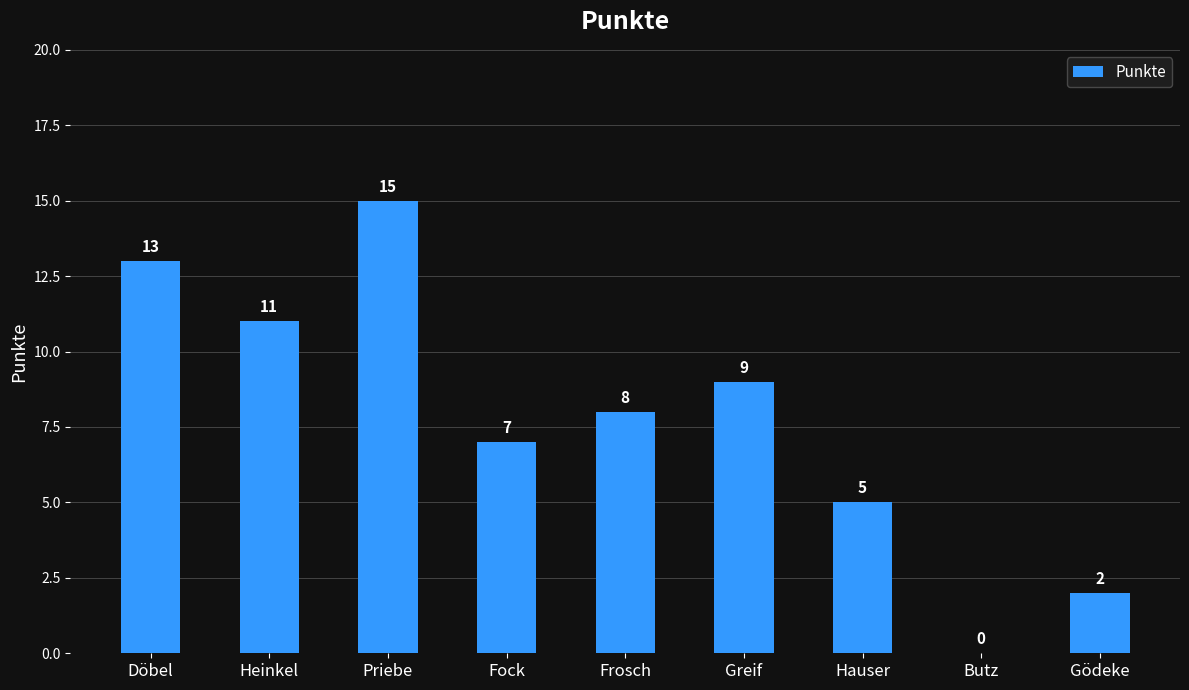

At which category does the chart reach its peak across all series?

Priebe